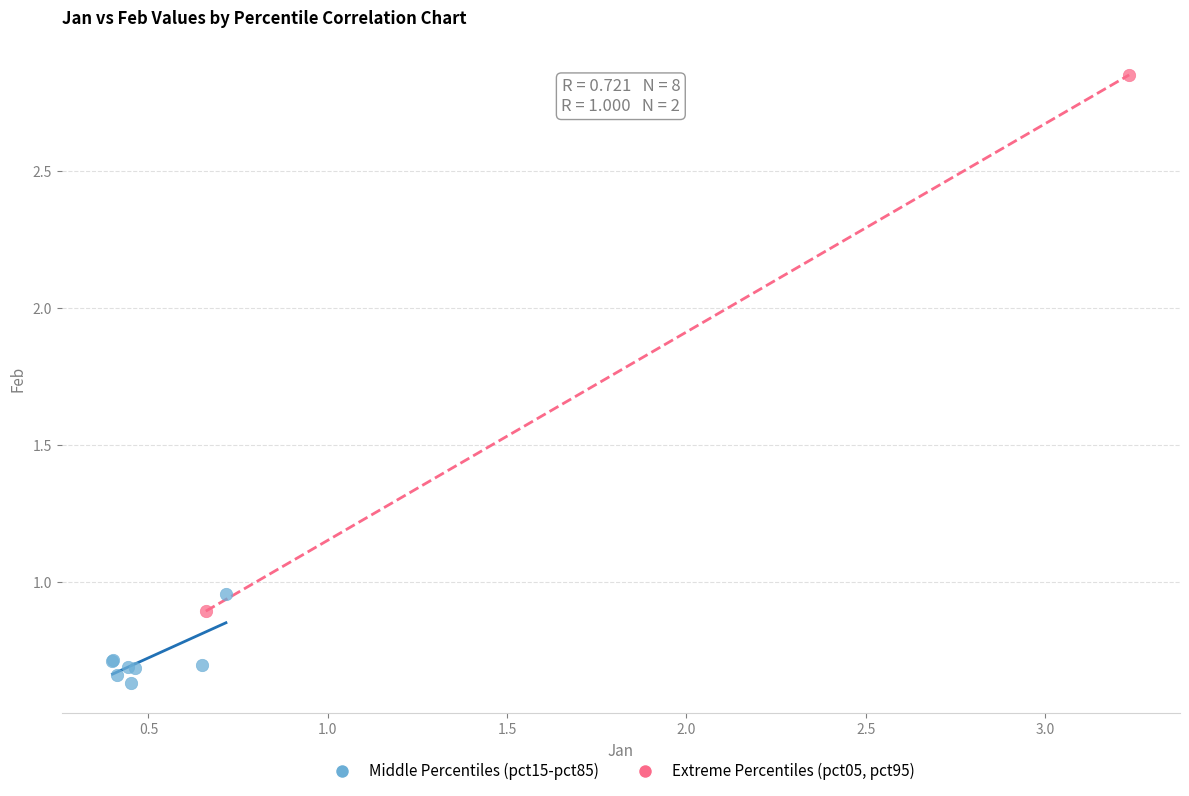

Which series contains the lowest Y value?

Middle Percentiles (pct15-pct85)